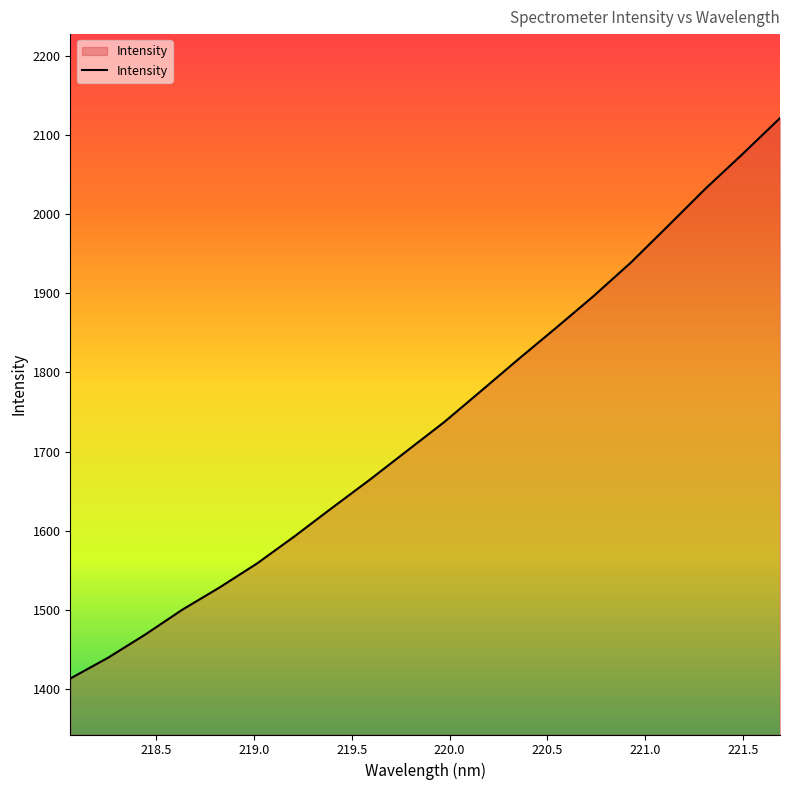

What is the sum of all values?

34731.5